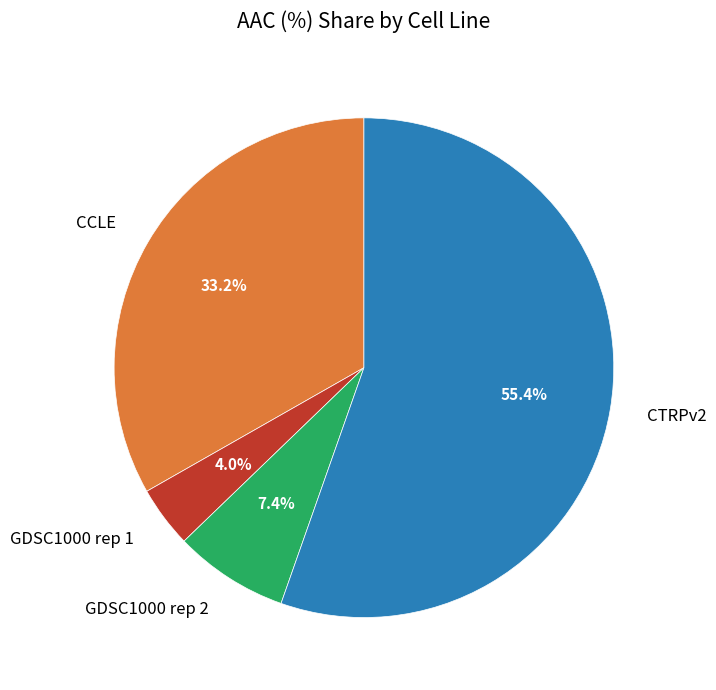

What percentage do GDSC1000 rep 2 and GDSC1000 rep 1 together represent?

11.4%